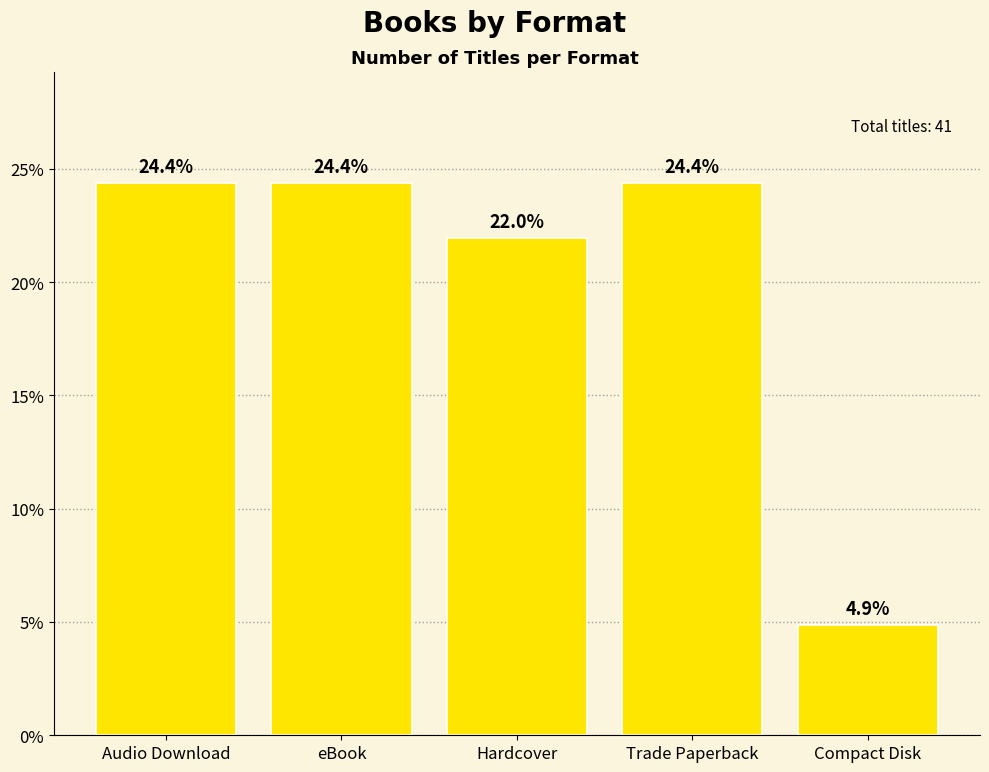

Reading left to right, transcribe all the data shown in this chart.

Audio Download=24.4	eBook=24.4	Hardcover=22.0	Trade Paperback=24.4	Compact Disk=4.9